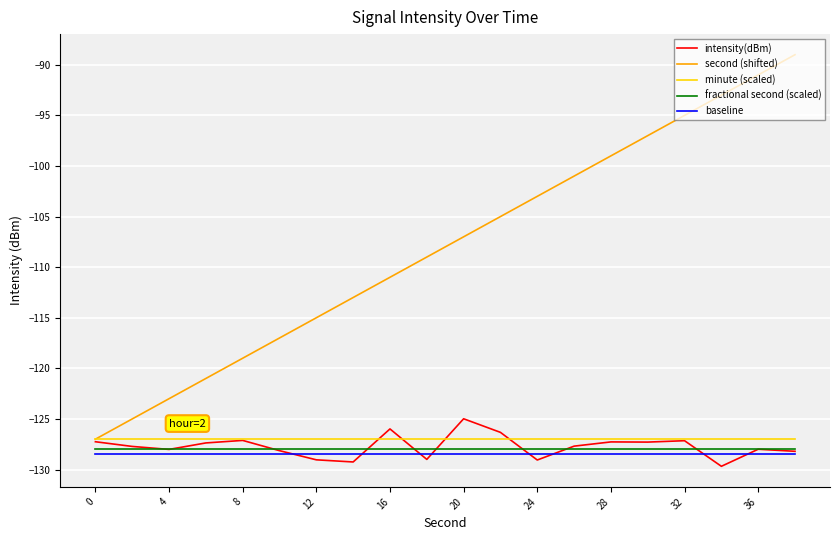

Which series has the largest range (max minus min)?

second (shifted)